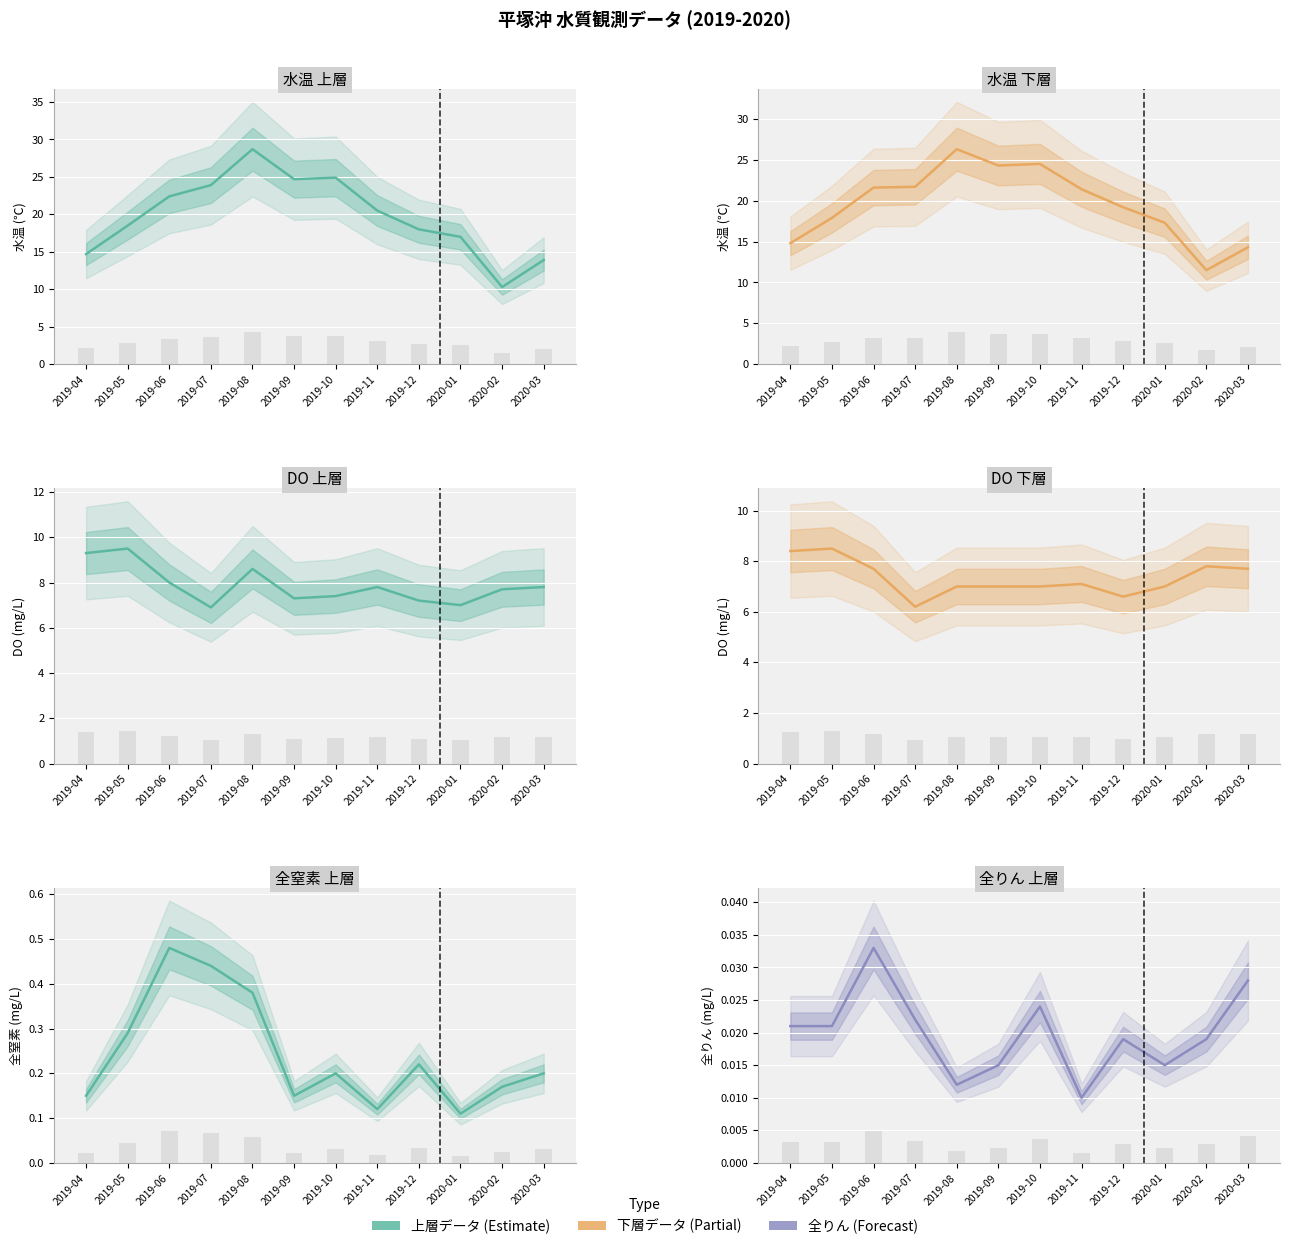

Is it true that DO(下層) equals 8.4 at 2019-04?

True